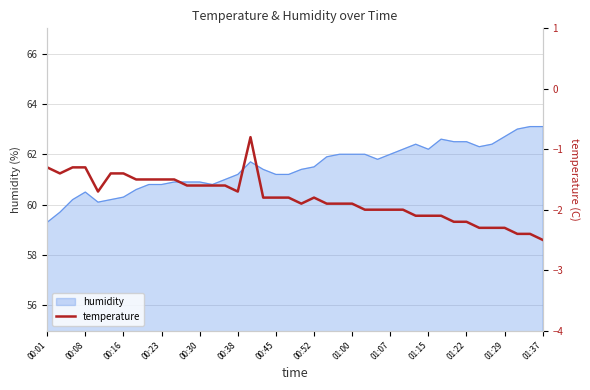

Is it true that humidity equals 14.8 at 00:01?

False